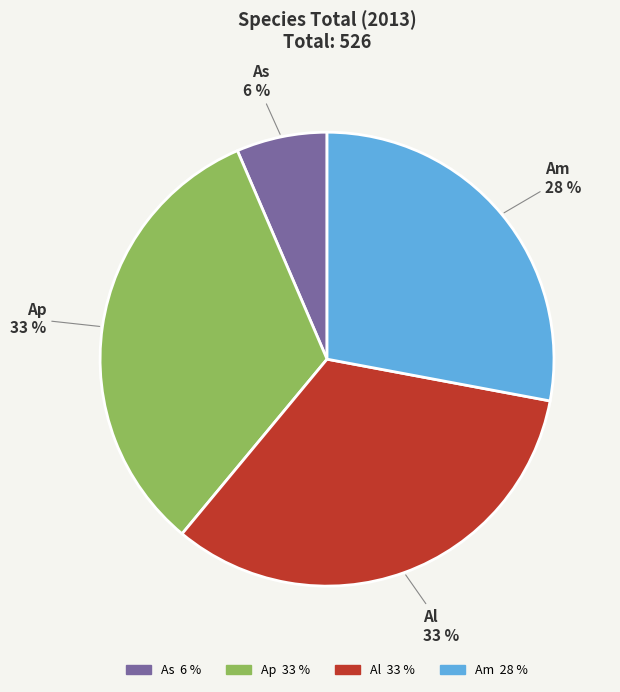

Approximately how many times larger is the value at Ap compared to Am?

1.2